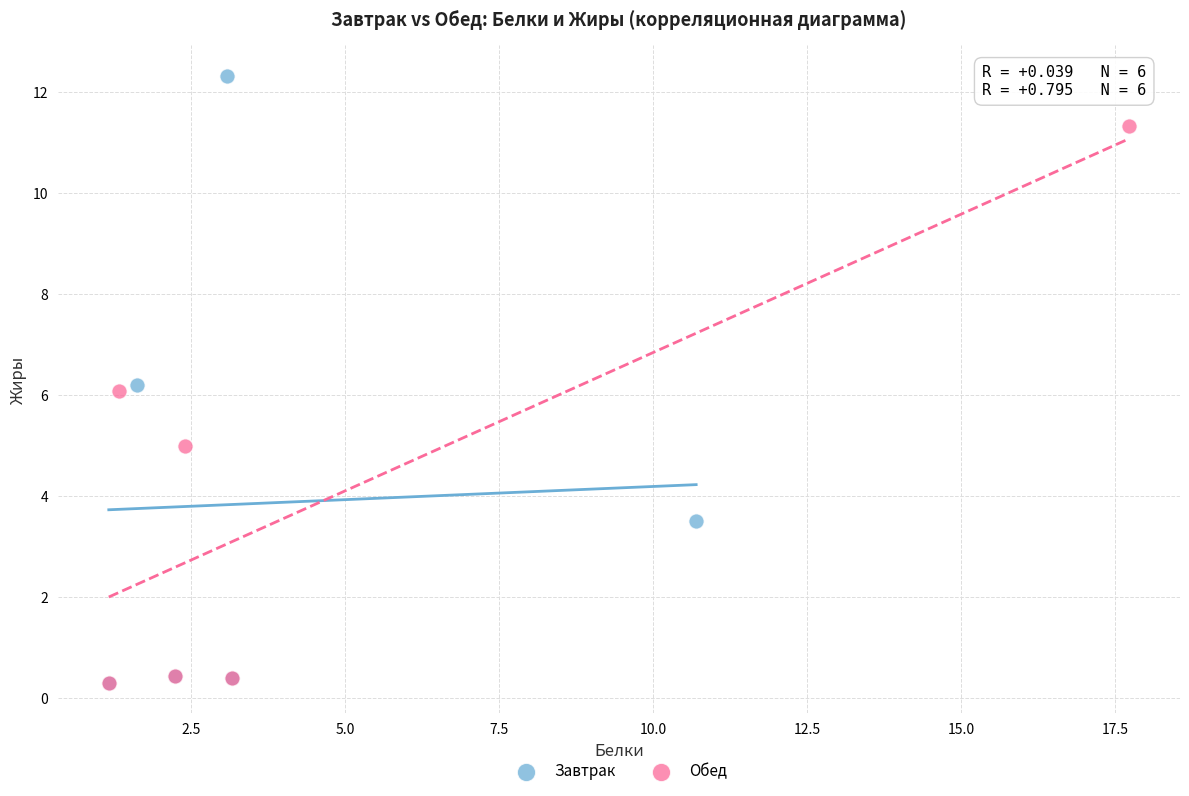

Which series has the largest Y range (max minus min)?

Завтрак